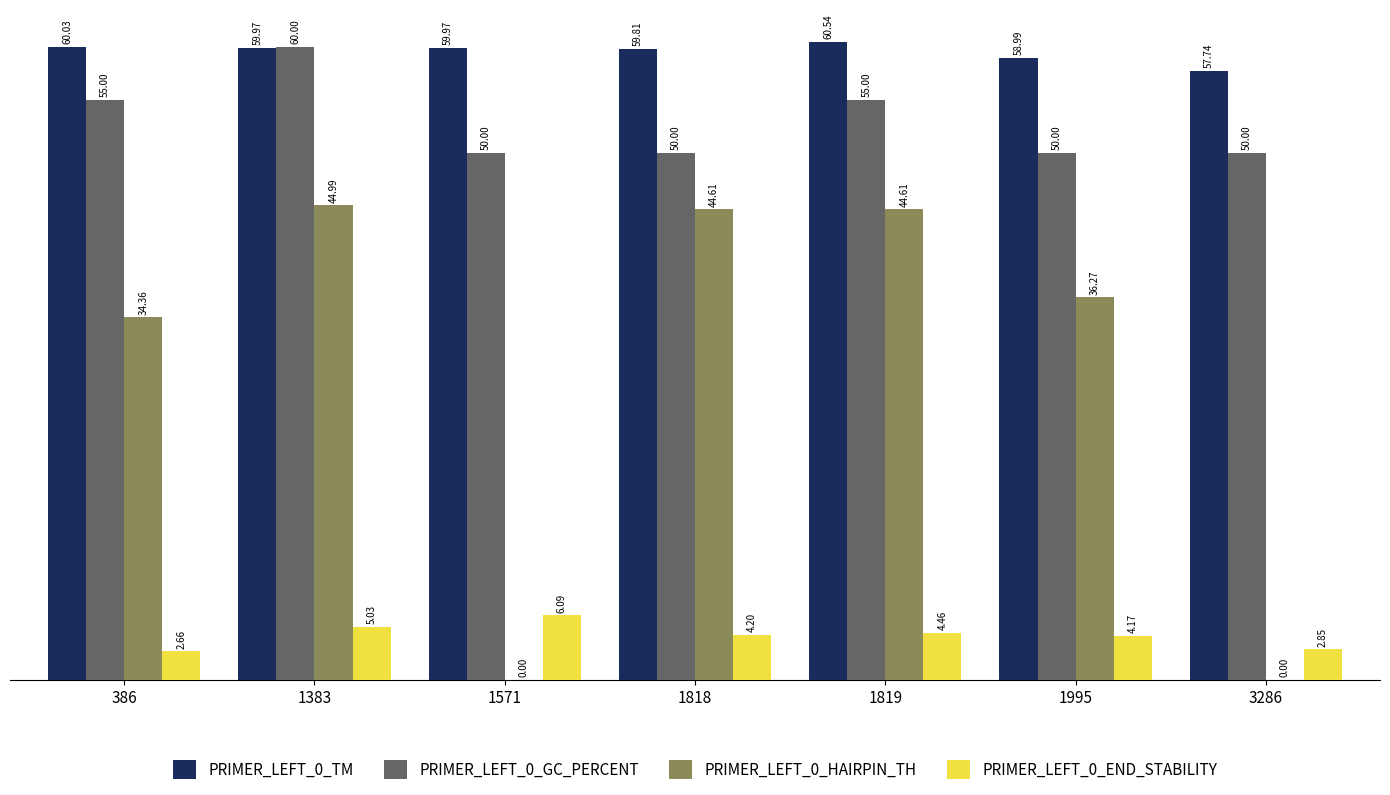

Which series changed the most between 386 and 1819?

PRIMER_LEFT_0_HAIRPIN_TH